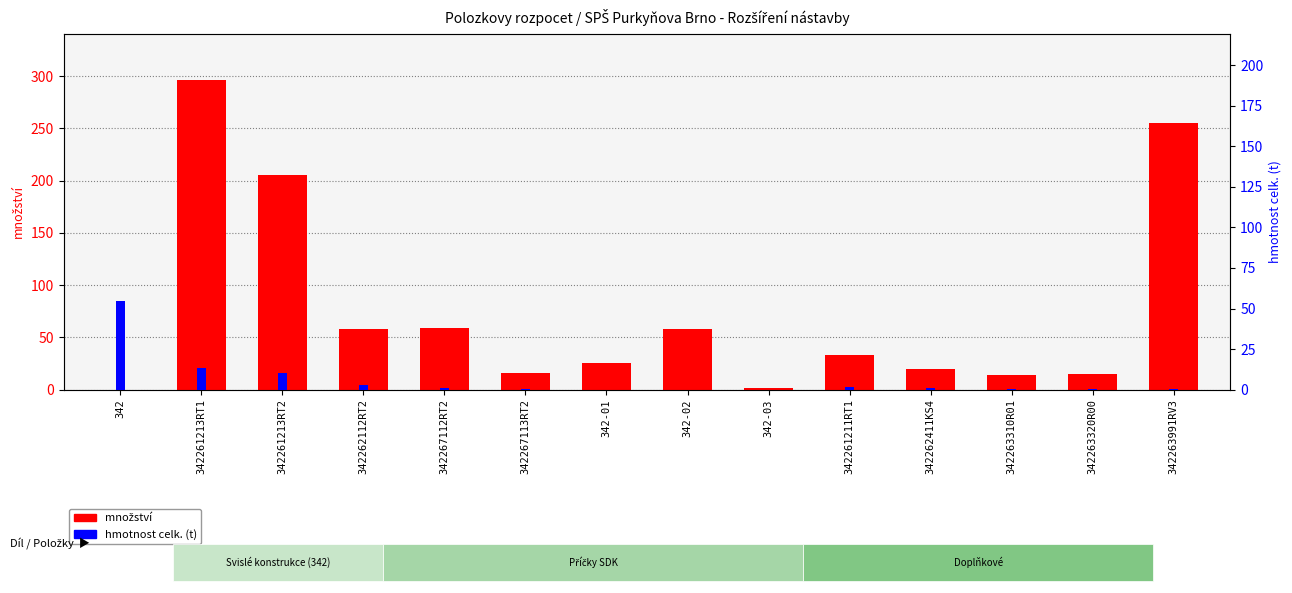

What is the sum of all množství values?

1056.5